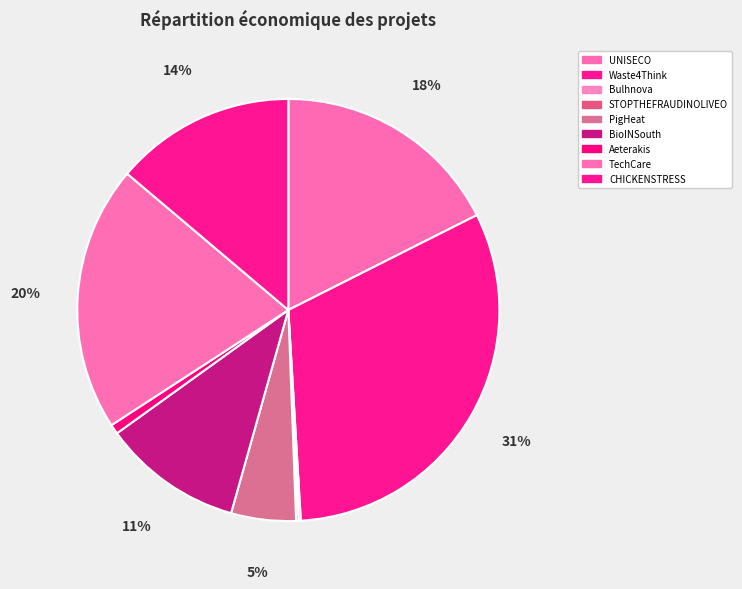

Between CHICKENSTRESS and UNISECO, which is larger?

UNISECO